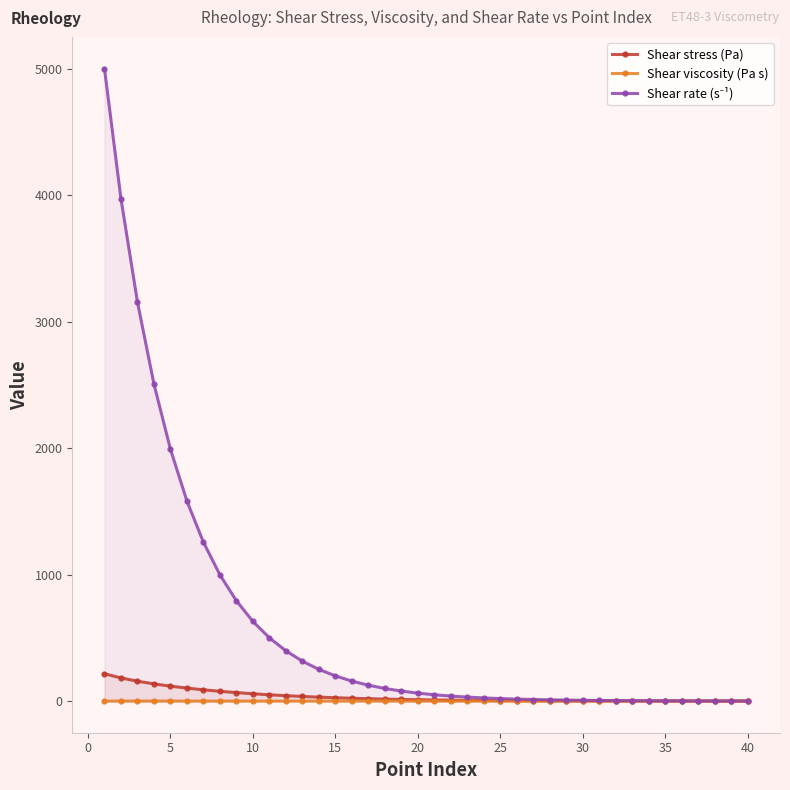

What is the maximum value shown in the chart?

5000.0